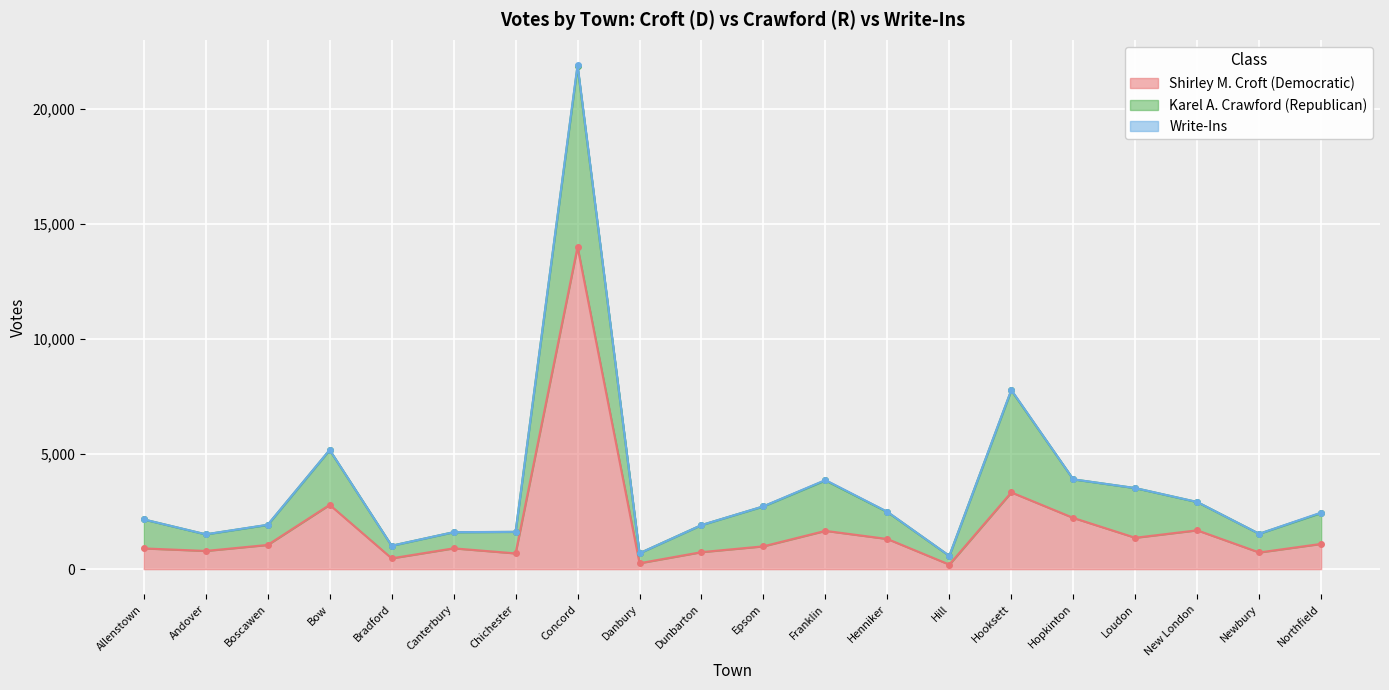

The value of Shirley M. Croft (Democratic) at Epsom is 1718. True or false?

False